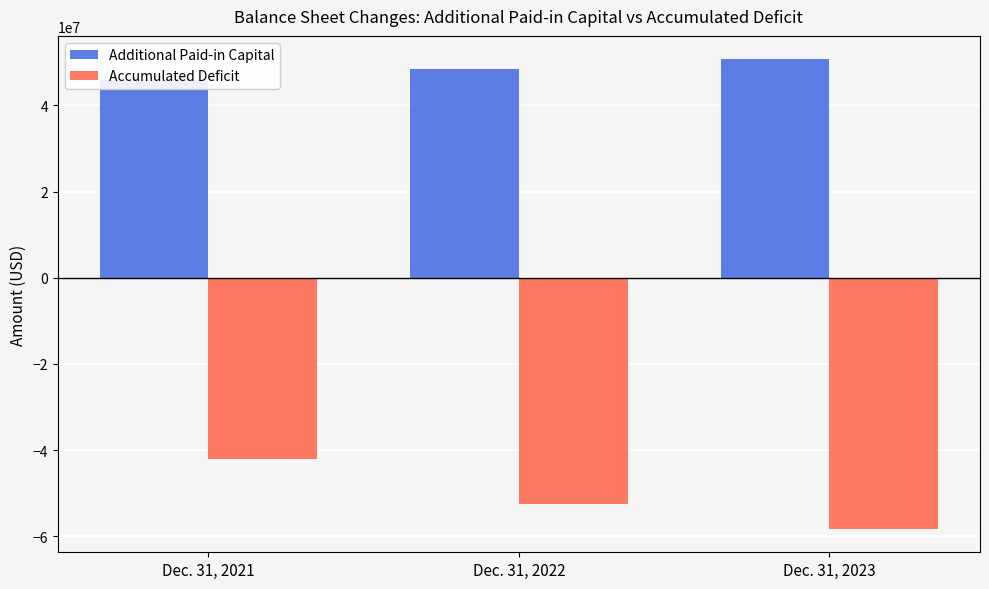

What is the difference between the Additional Paid-in Capital values at Dec. 31, 2022 and Dec. 31, 2023?

2213870